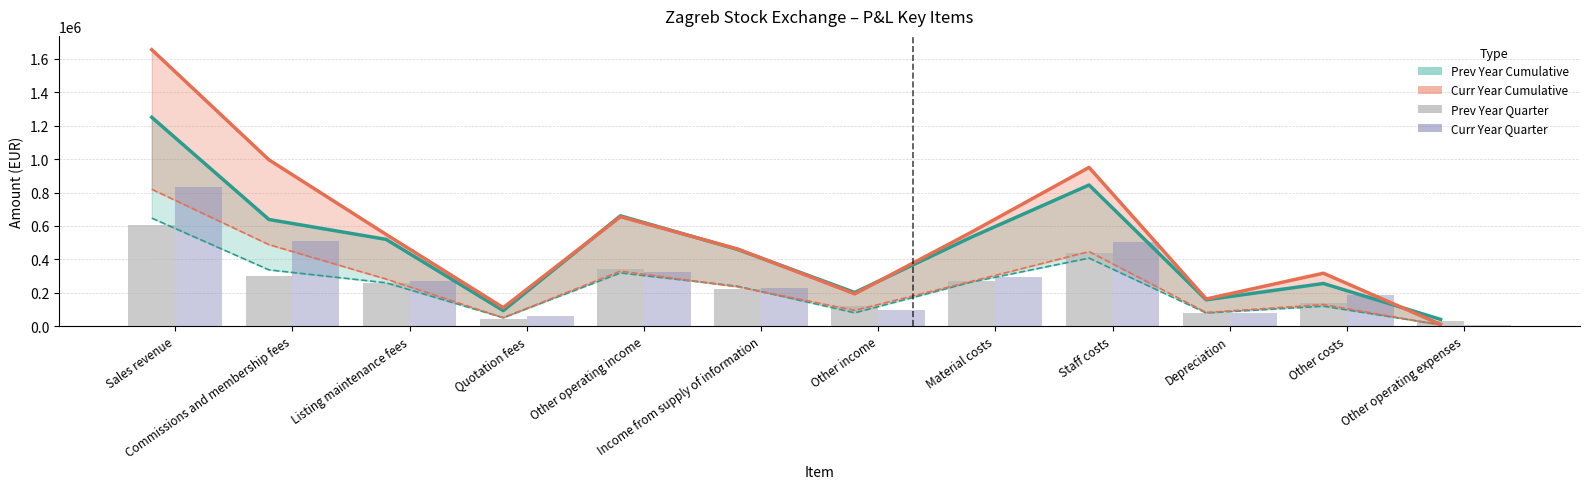

Between Other operating expenses and Sales revenue, which is larger?

Sales revenue